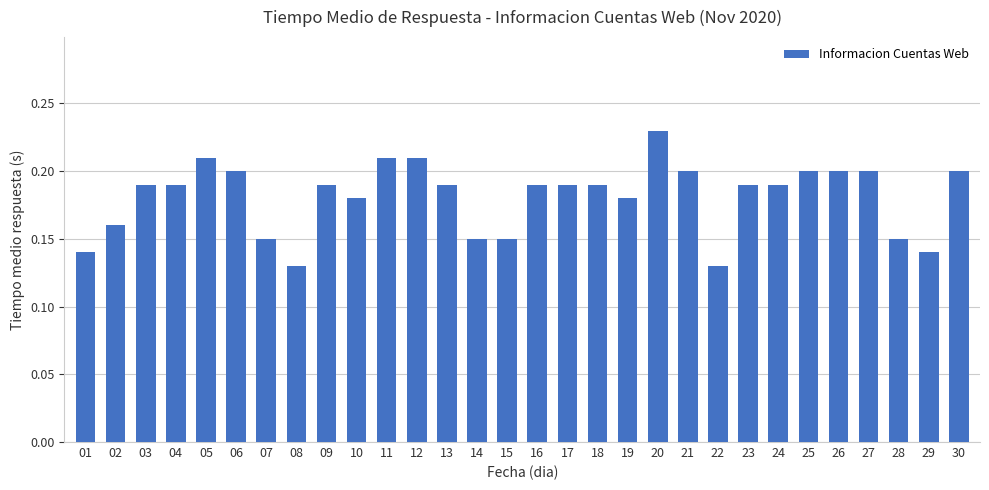

Between 19 and 25, which is larger?

25